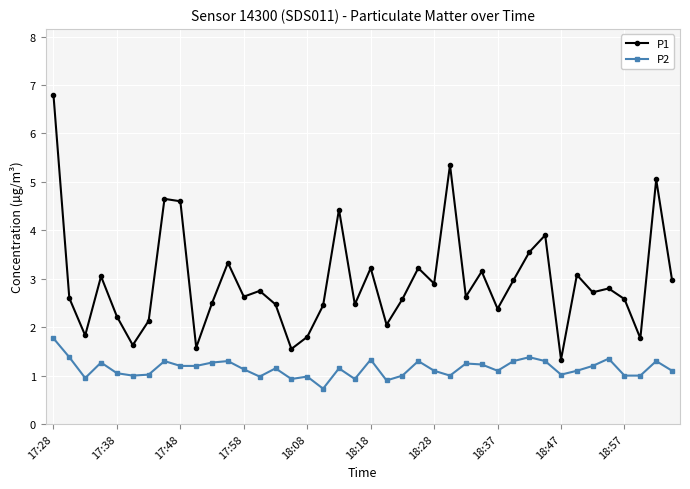

At how many categories does at least one series exceed 4?

6